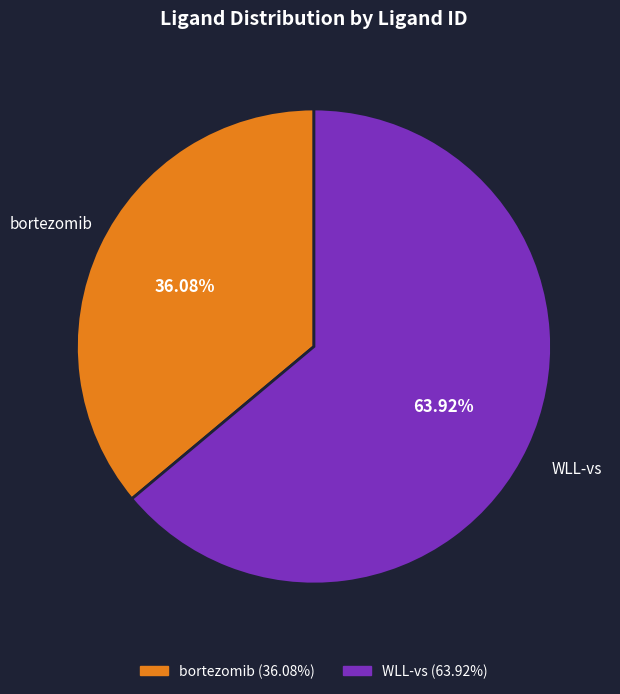

What percentage do WLL-vs and bortezomib together represent?

100.0%